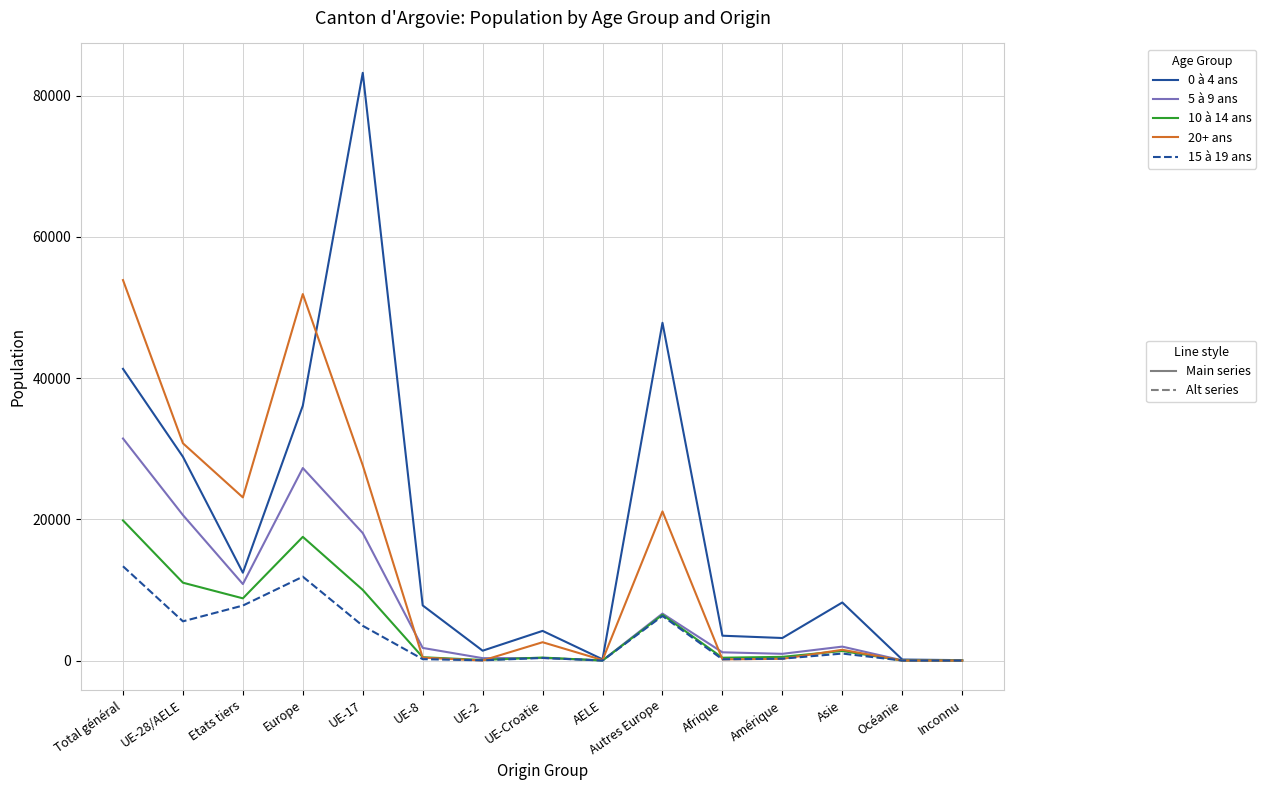

At which category is the sum across all series the highest?

Total général